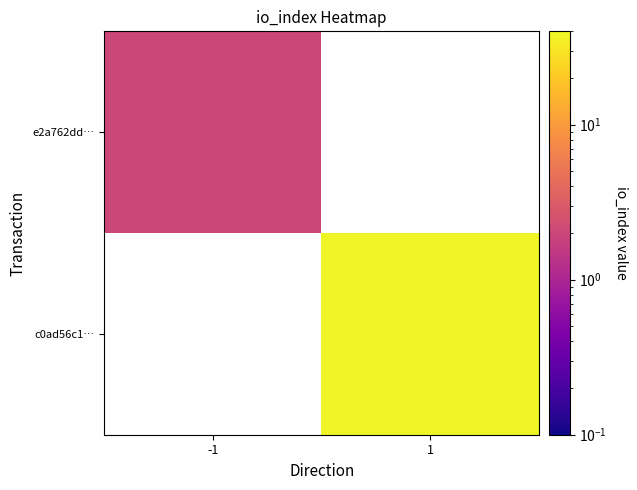

Where is e2a762dd… nearest to the value 2?

-1